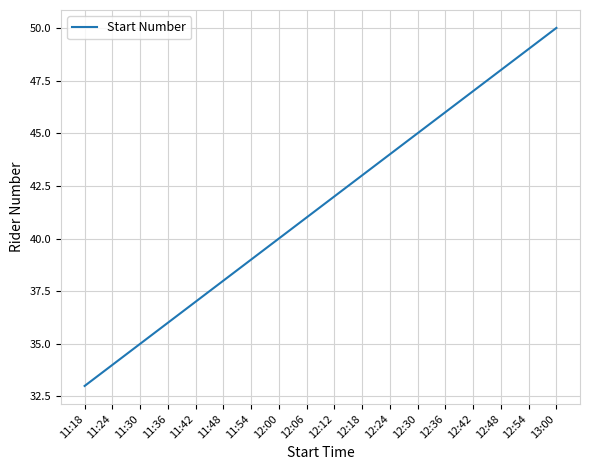

Reading right to left, transcribe all the data shown in this chart.

50	49	48	47	46	45	44	43	42	41	40	39	38	37	36	35	34	33